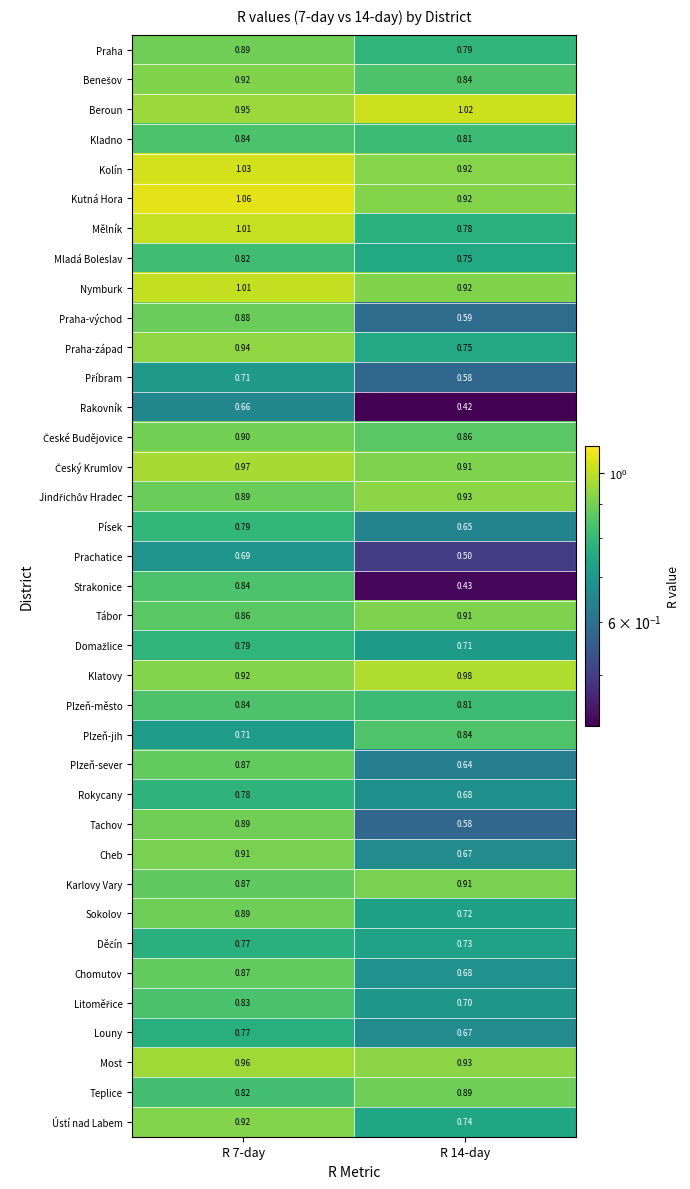

Between R 7-day and R 14-day, which series saw the biggest shift?

Strakonice